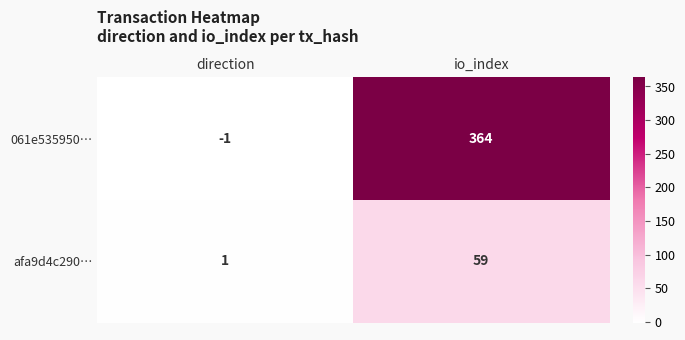

Which category has the lowest value in the afa9d4c290… series?

direction